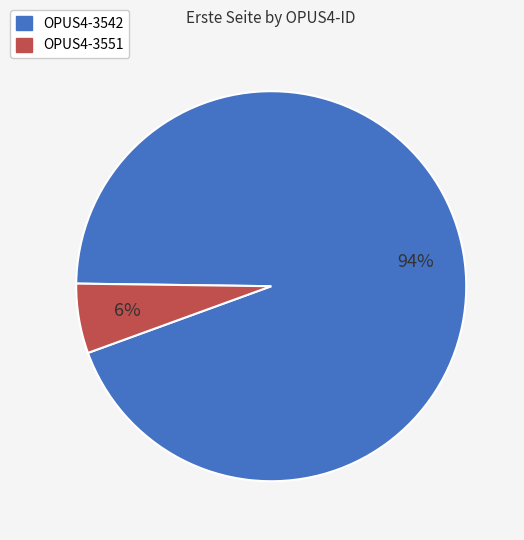

To the nearest percent, what is the combined percentage of OPUS4-3542 and OPUS4-3551?

100%